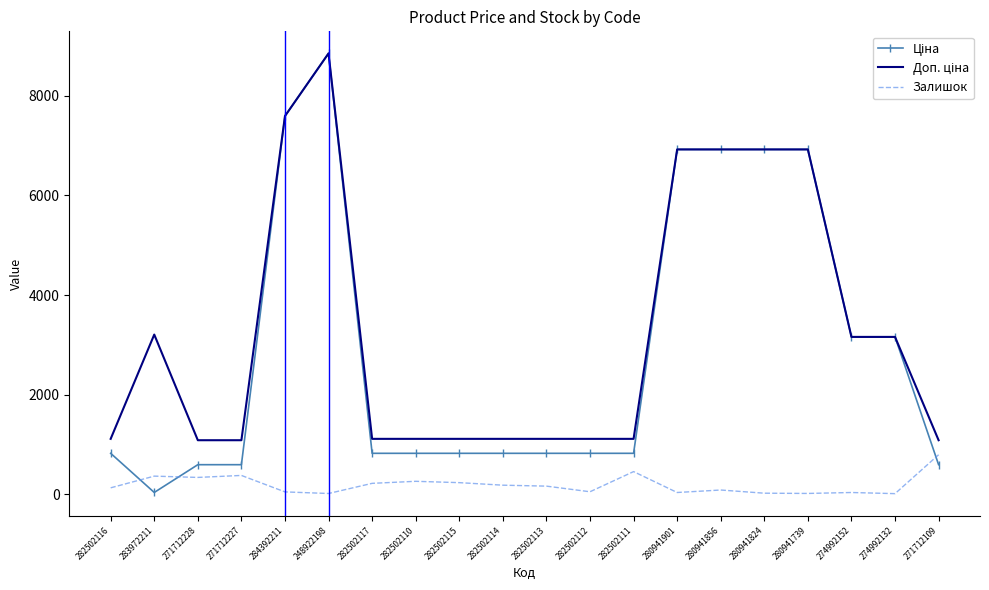

What is the total value across all series at 271712109?

2461.6